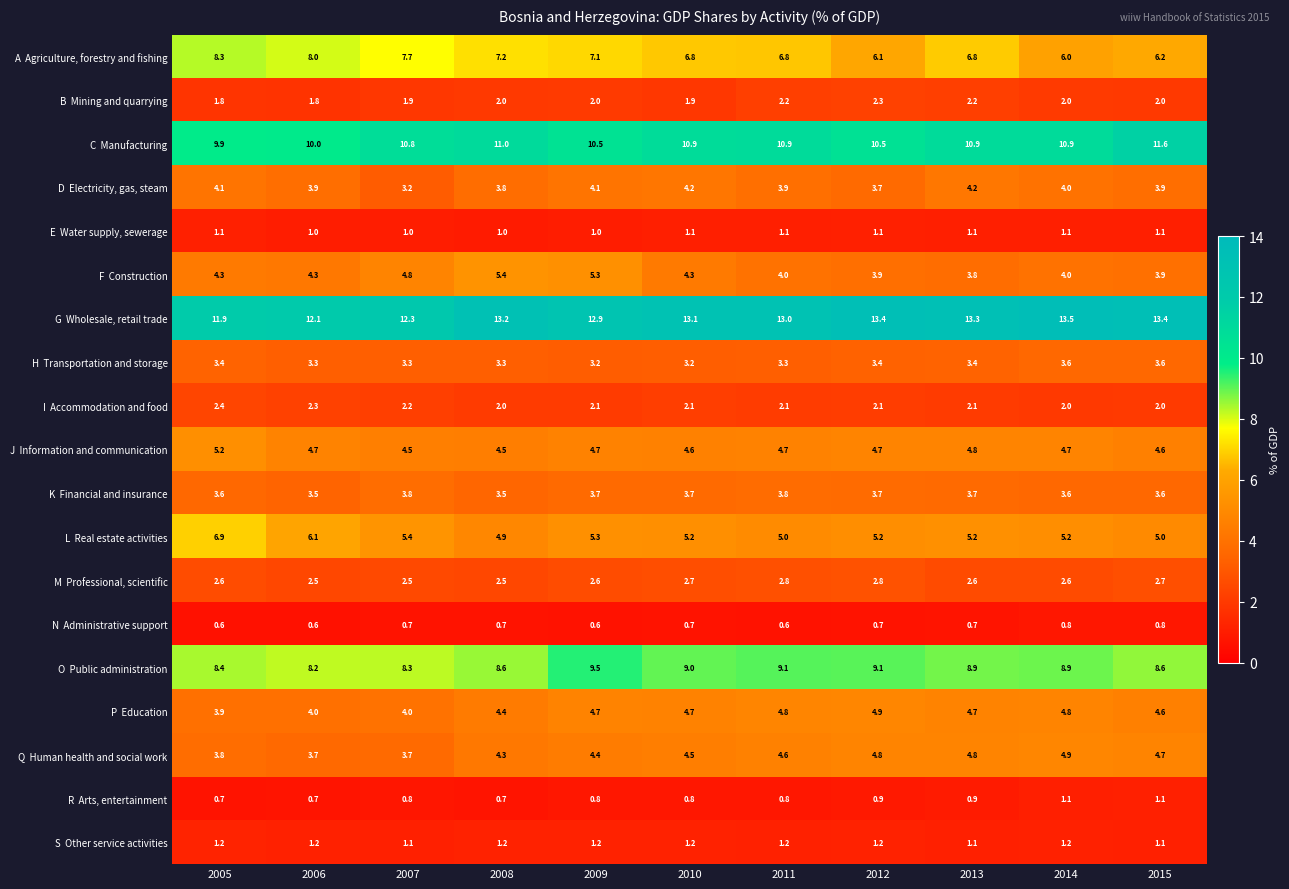

Count the number of data series in this chart.

19